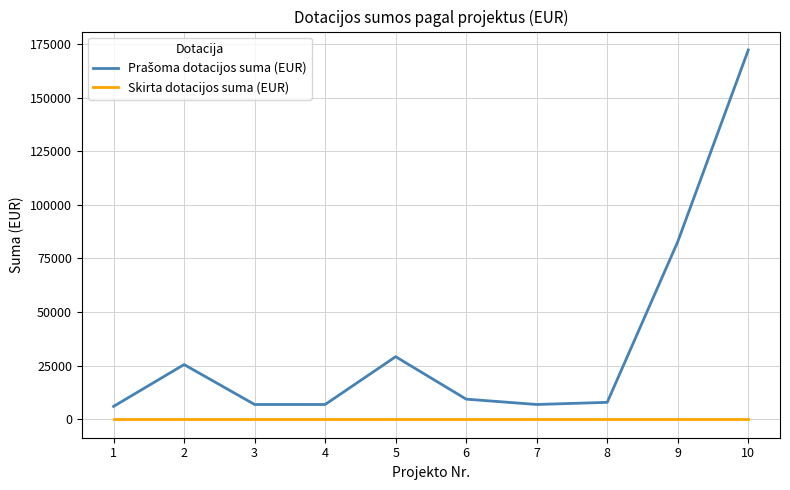

What is the total value across all series at 3?

6888.0